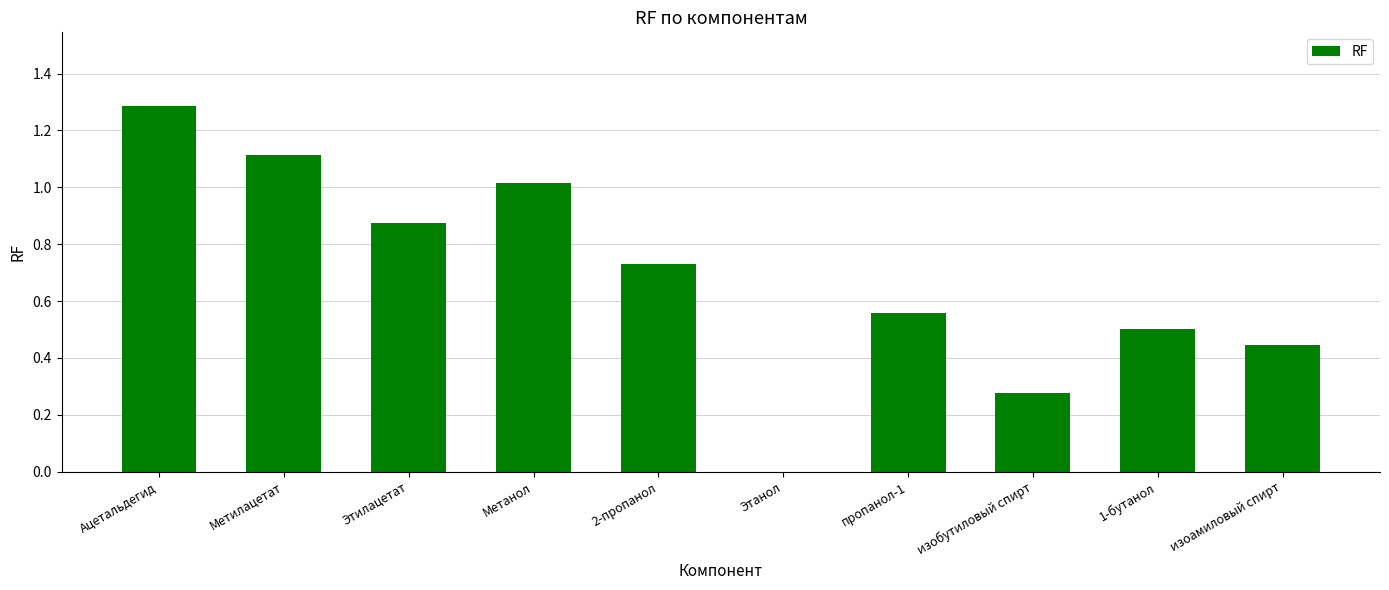

Is it true that the value at Этанол is -0.7?

False